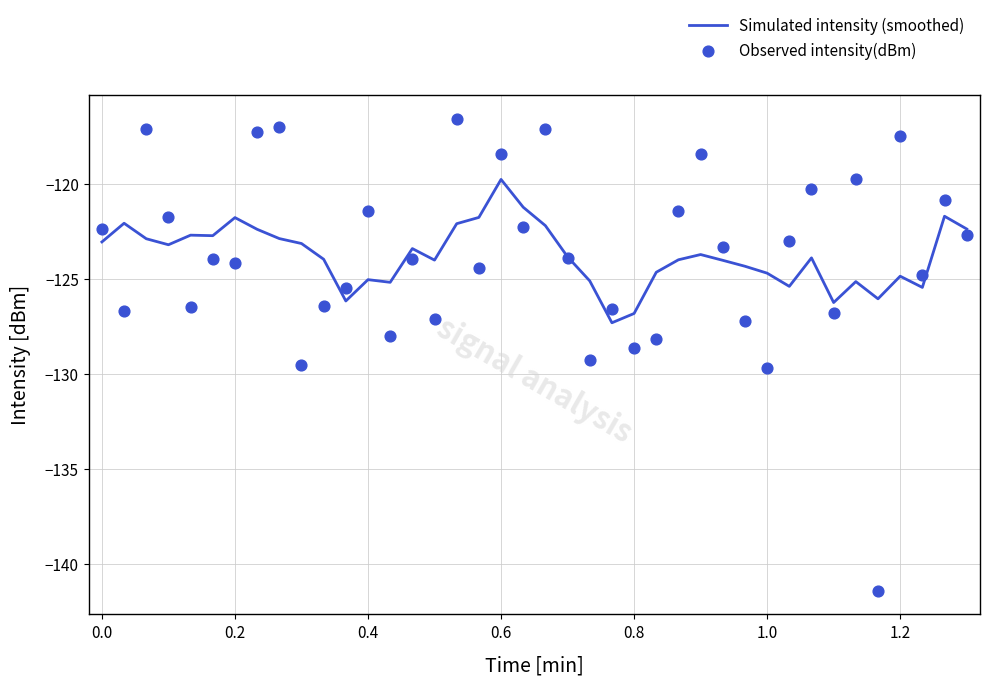

Which series has the largest Y range (max minus min)?

Observed intensity(dBm)